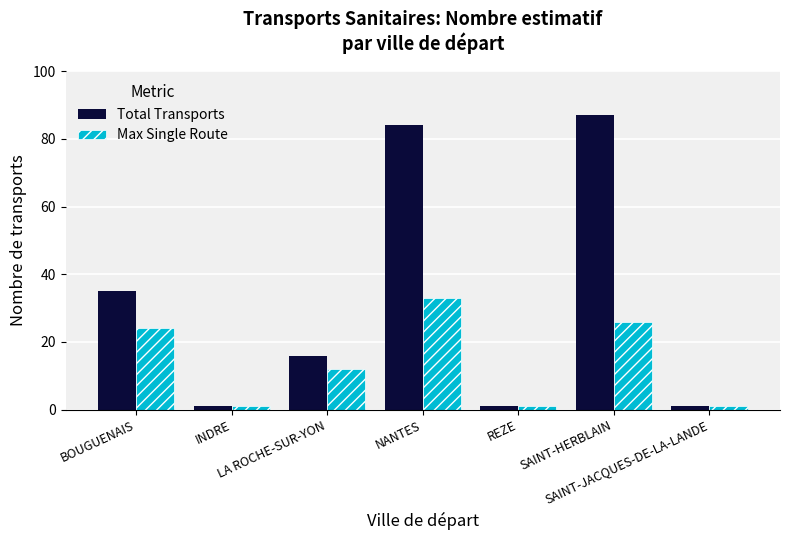

How many groups of bars are there?

7